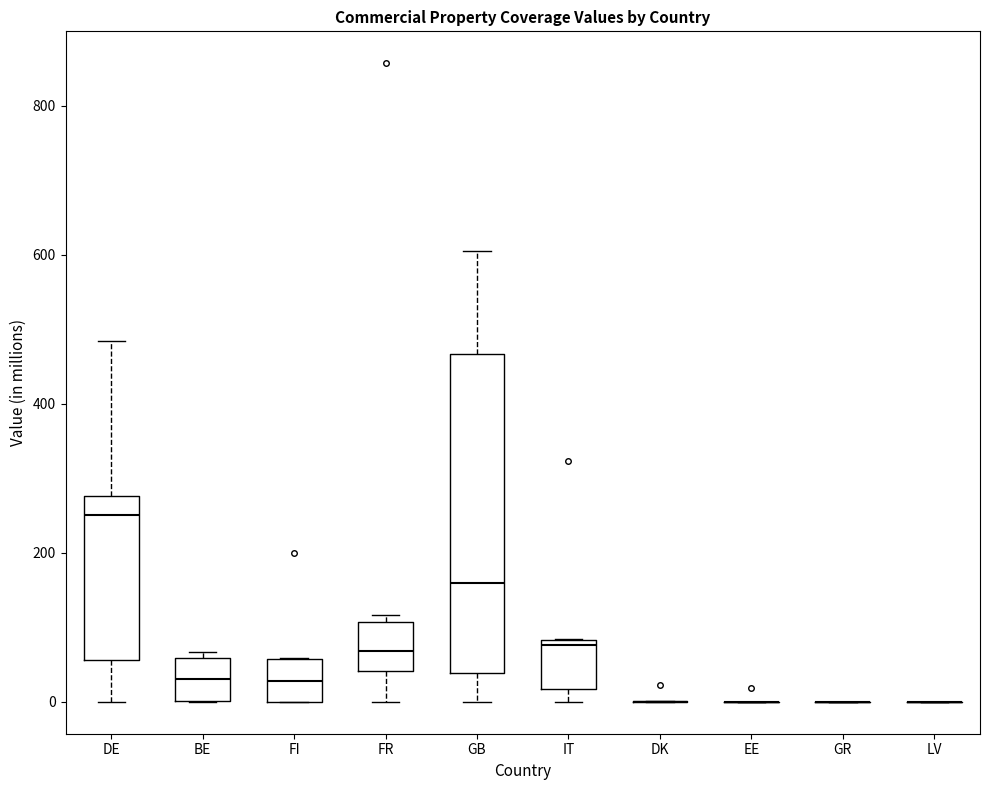

Where does the median line of the box for GB sit on the y-axis? The values are not printed on the chart, so give them approximately, as read against the axis.

160